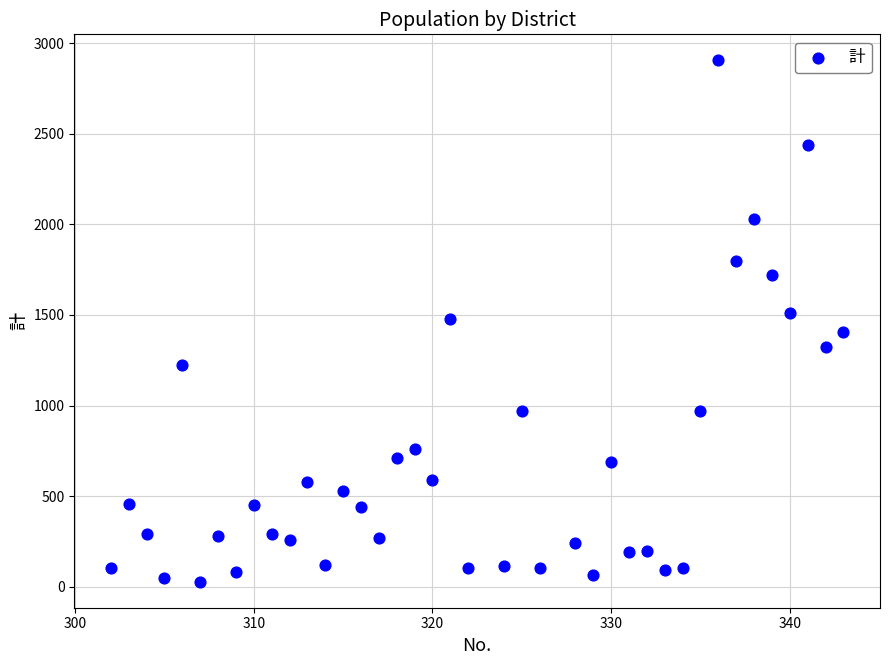

What is the range of Y values (max minus min)?

2877